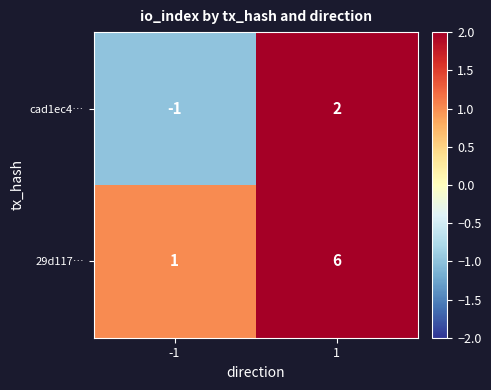

How many data points does each series have?

2